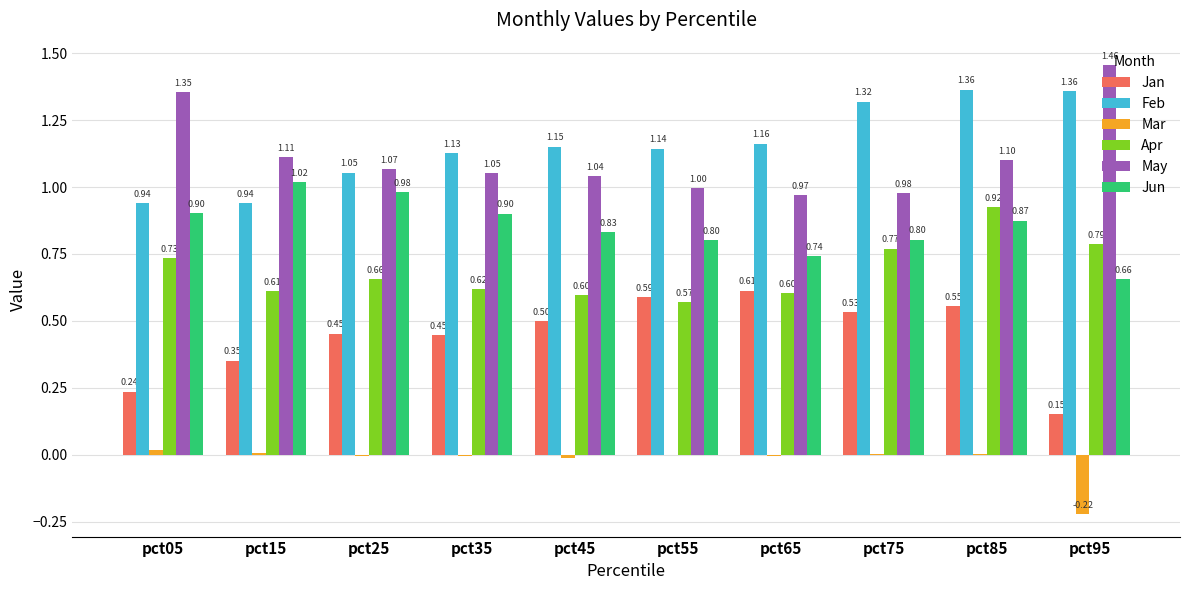

The Feb series shows 1.9 at pct65. True or false?

False